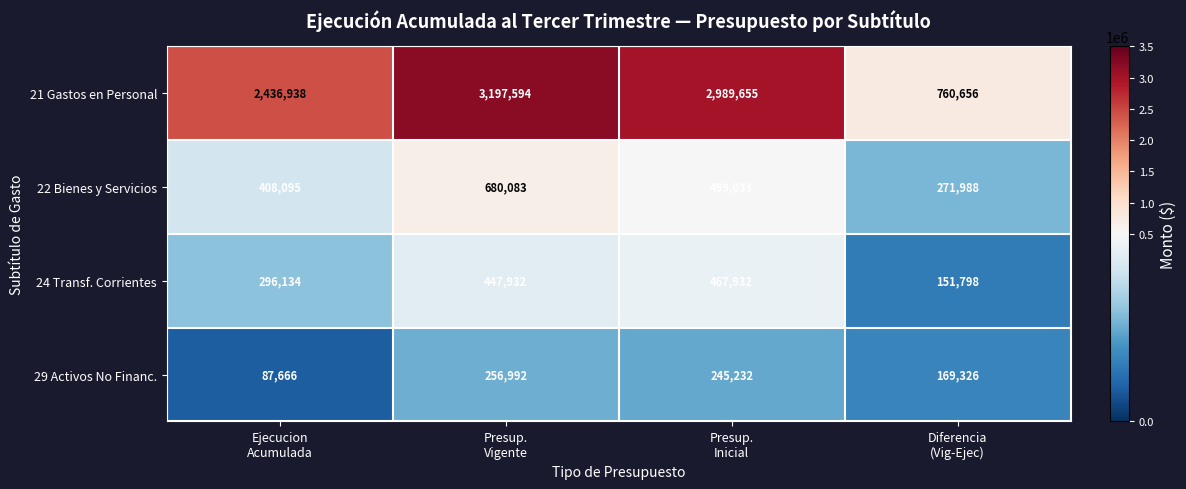

What is the sum of all 24 Transf. Corrientes values?

1363796